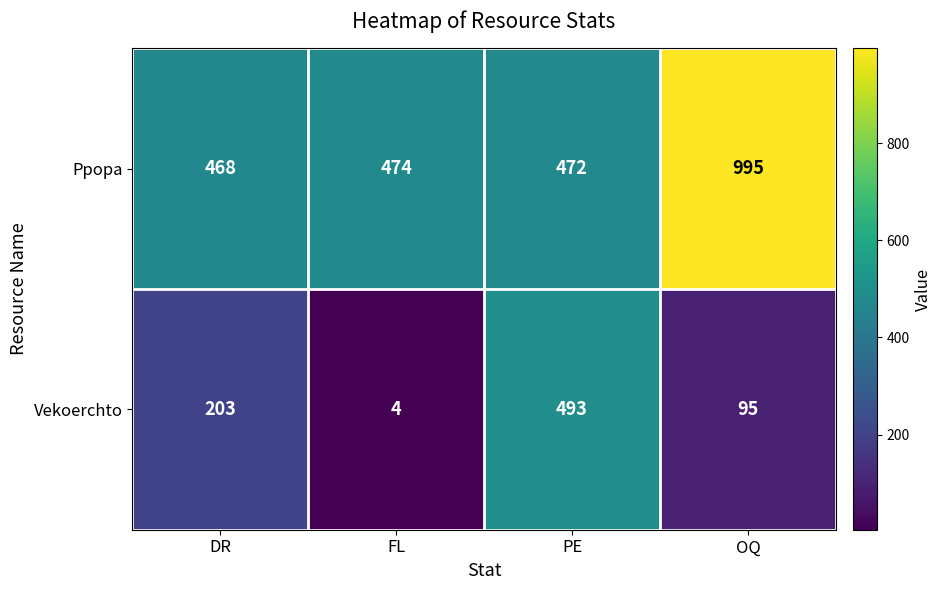

Rank the series by their maximum value, from lowest to highest.

Vekoerchto, Ppopa